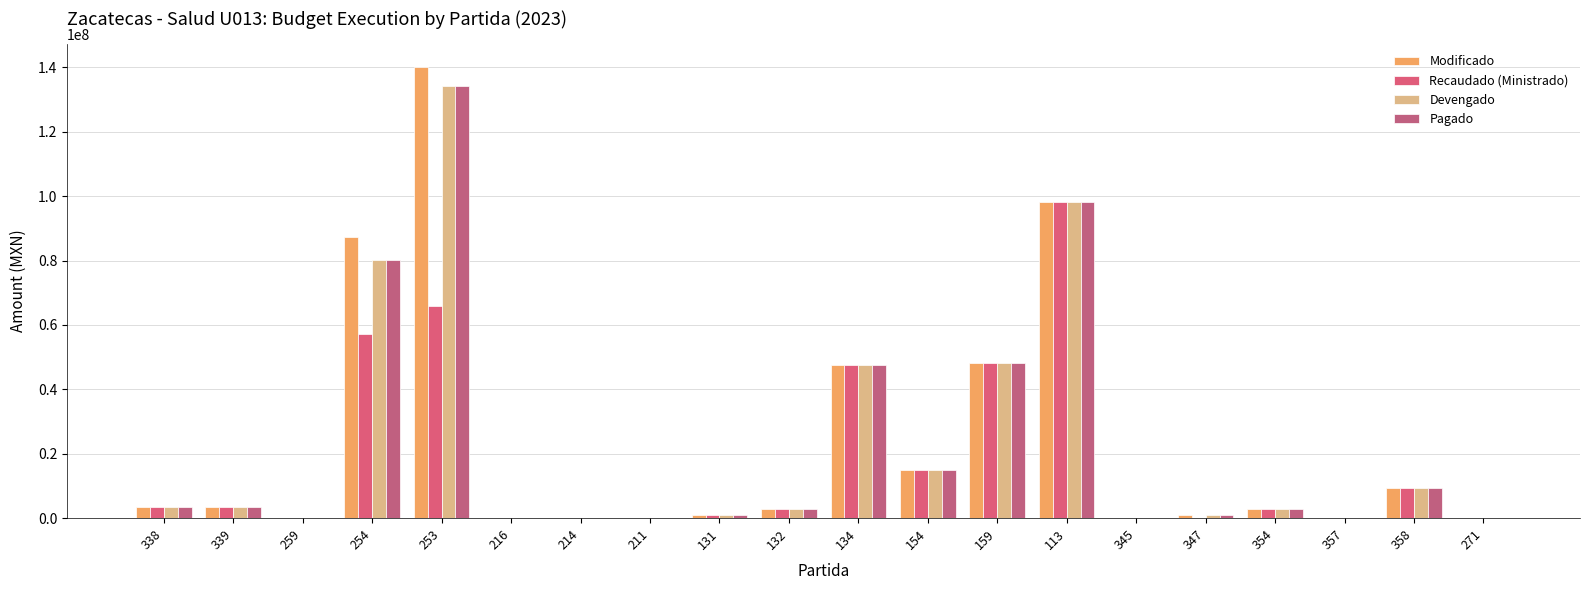

The value of Modificado at 347 is 567107.5. True or false?

False